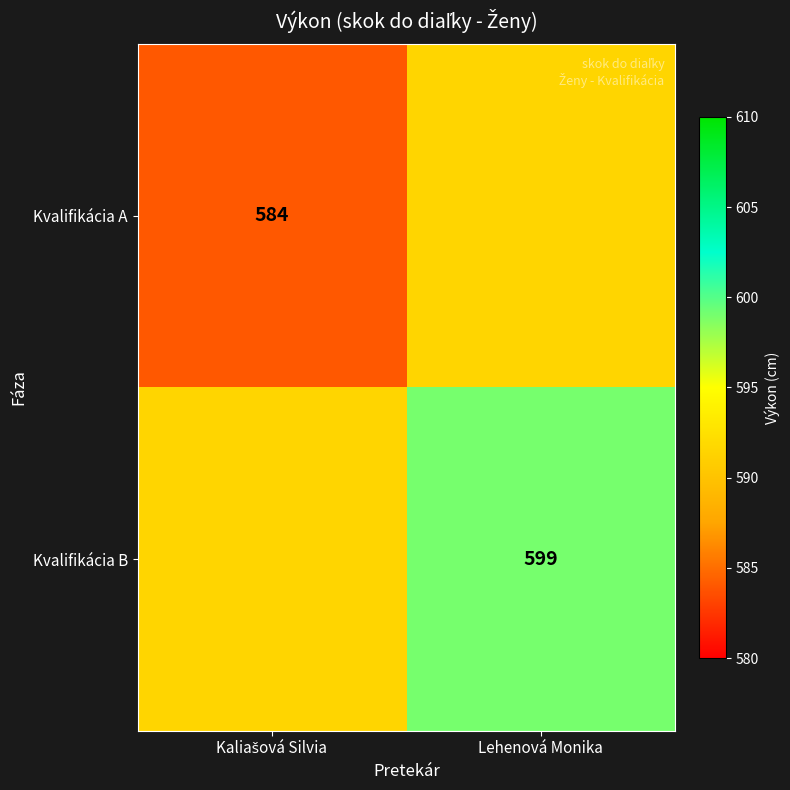

The value of Kvalifikácia B at Lehenová Monika is 141.3. True or false?

False